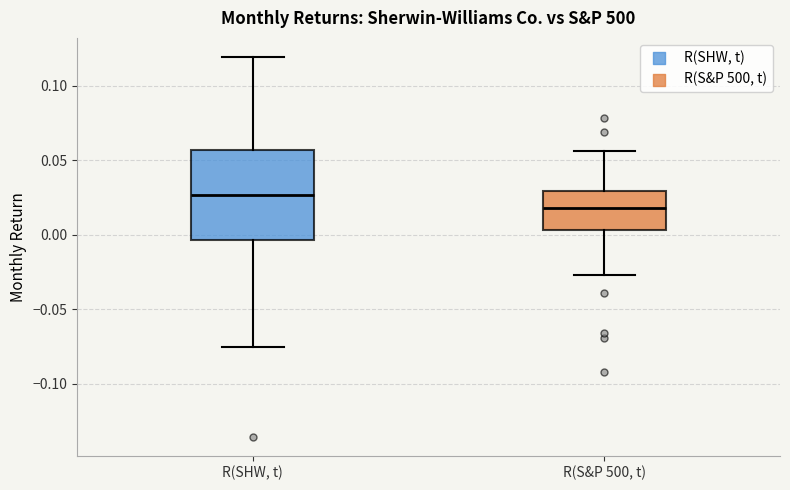

Where does the lower whisker of the box for R(SHW, t) end on the y-axis? The values are not printed on the chart, so give them approximately, as read against the axis.

-0.075